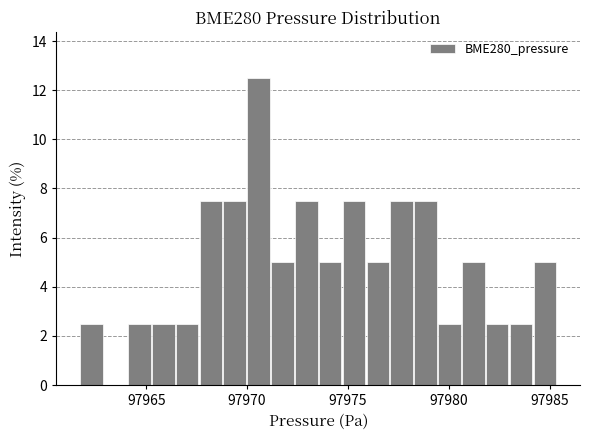

Around what value on the x-axis is the tallest bar? Give the approximate position of its centre, as read against the axis.

97970.5